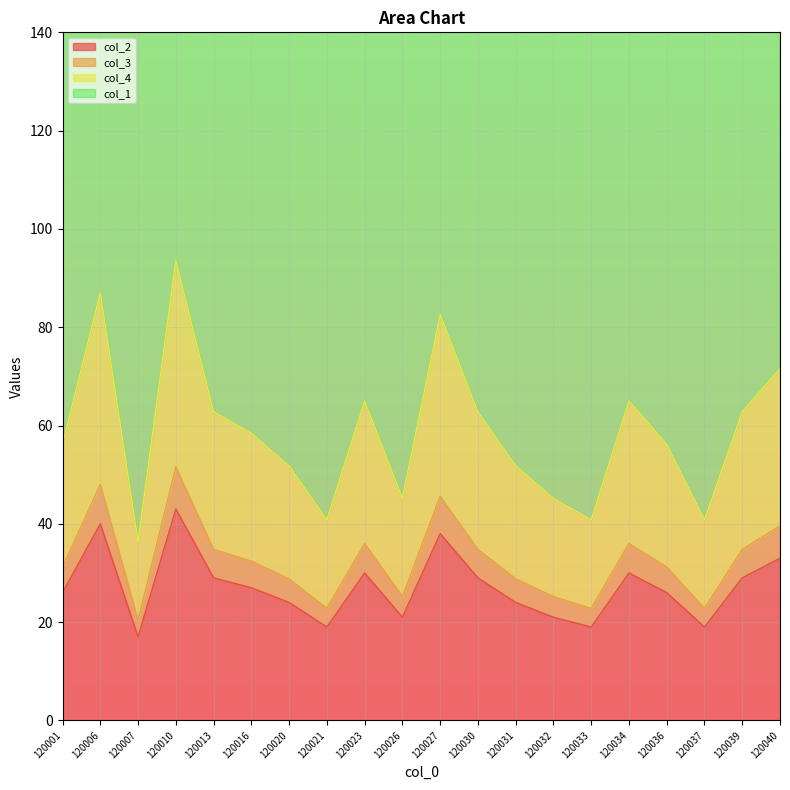

Is the value of col_4 at 120020 greater than the value of col_3 at 120026?

Yes